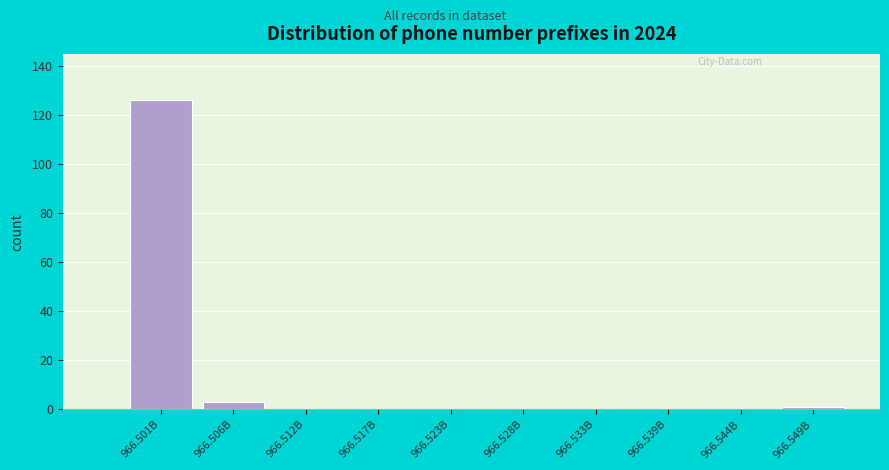

Reading right to left, list all the values displayed in this chart.

966.549B=1	966.544B=0	966.539B=0	966.533B=0	966.528B=0	966.523B=0	966.517B=0	966.512B=0	966.506B=3	966.501B=126